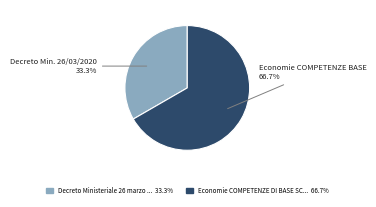

Is there a majority slice in this chart?

Yes